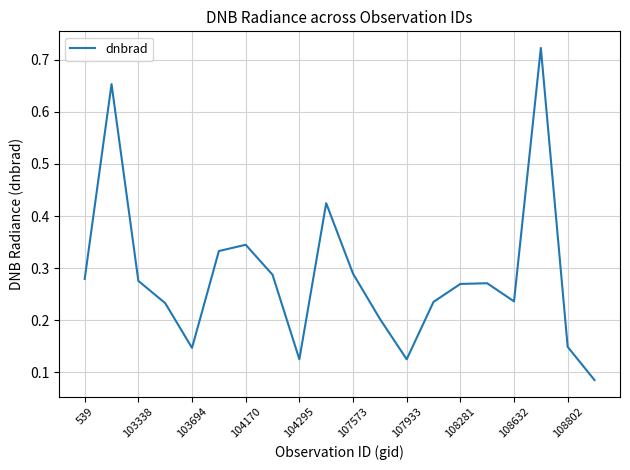

What is the difference between the maximum and minimum values?

0.6